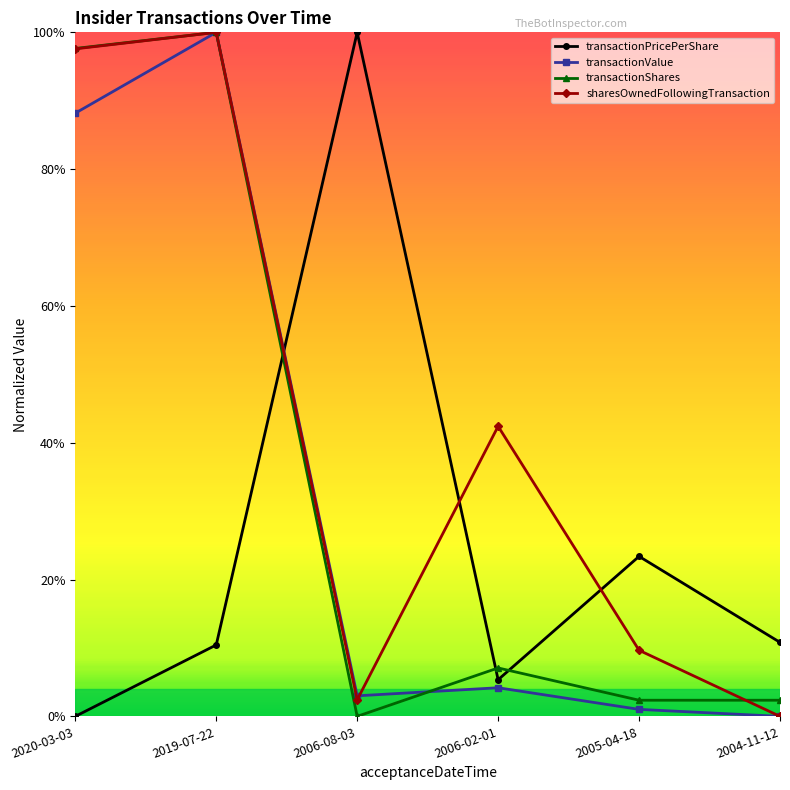

What is the difference between the maximum and second lowest values in the sharesOwnedFollowingTransaction series?

1.0